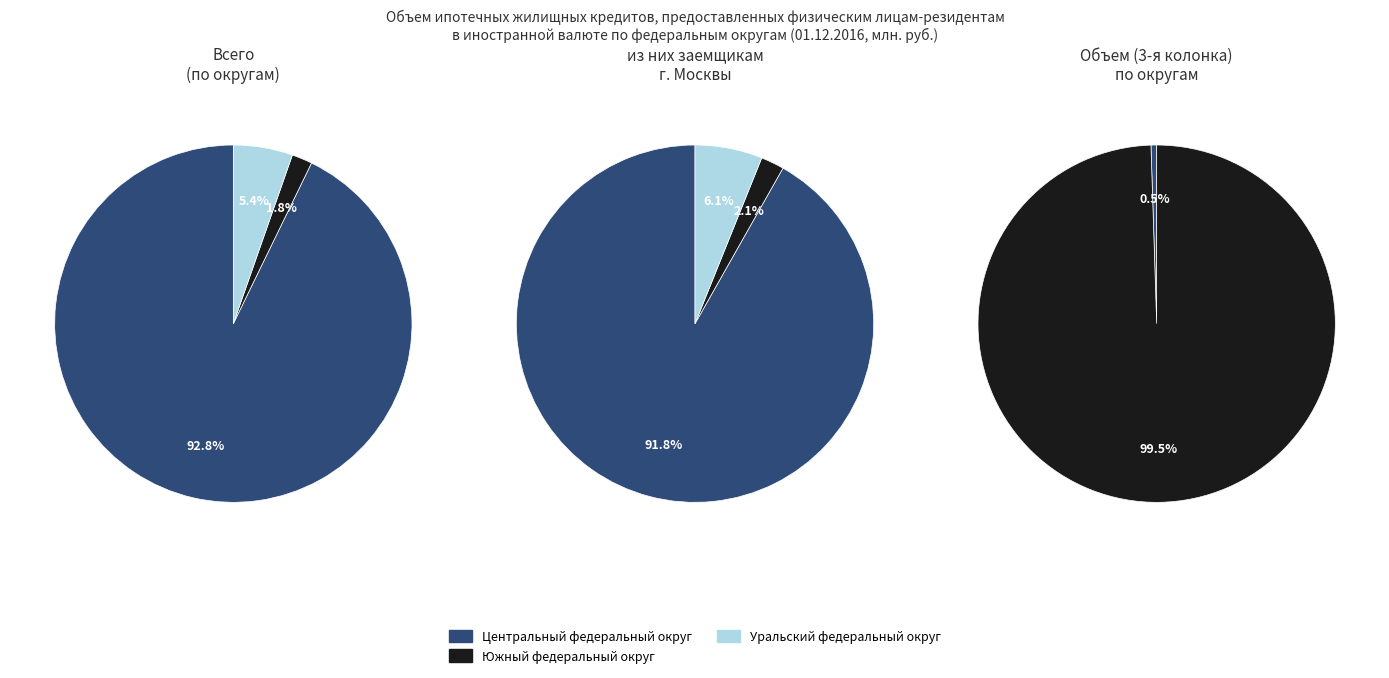

Is there a majority slice in this chart?

Yes